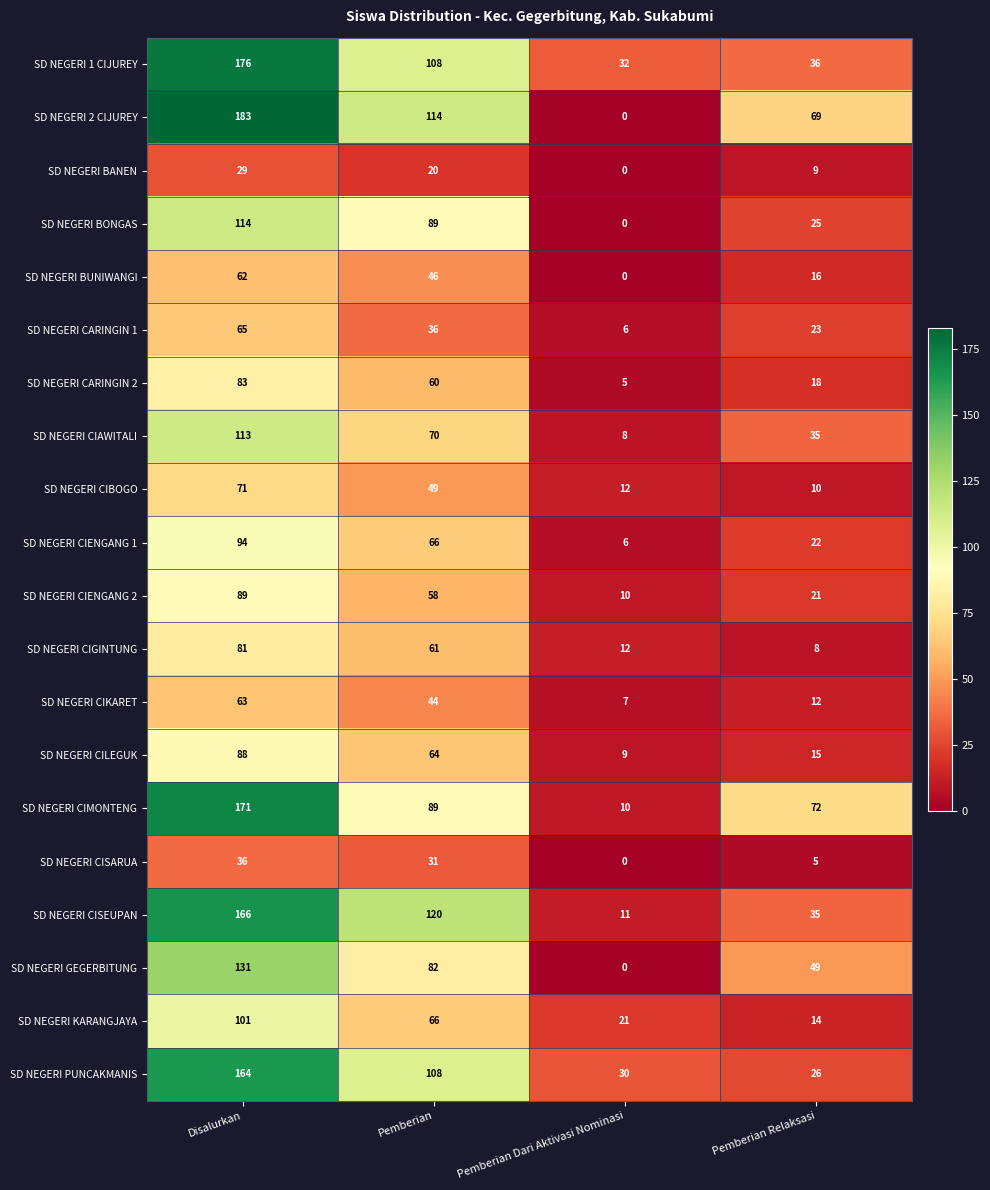

At which label is SD NEGERI PUNCAKMANIS closest to 95?

Pemberian